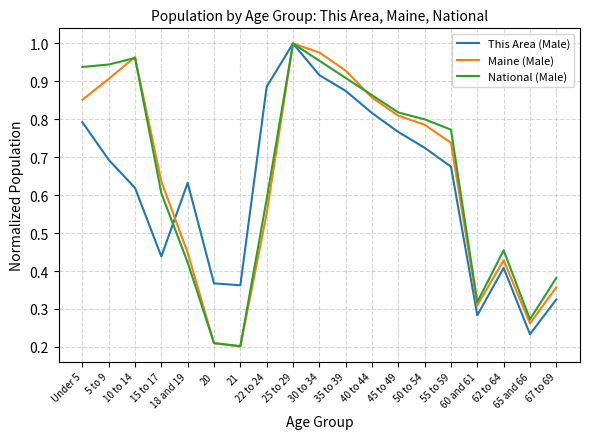

Is this an area chart (filled region under the line)?

No